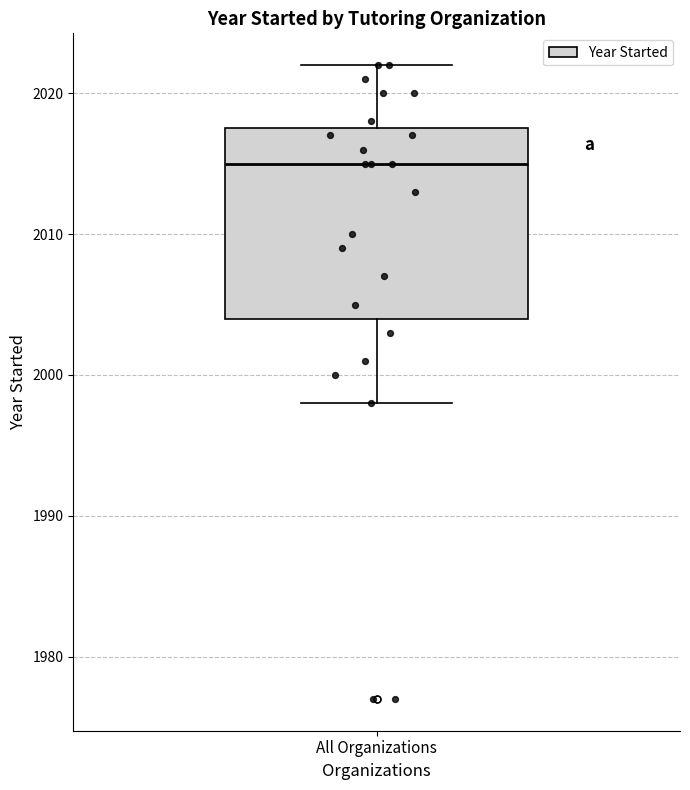

Where does the upper whisker of the box for All Organizations end on the y-axis? The values are not printed on the chart, so give them approximately, as read against the axis.

2022